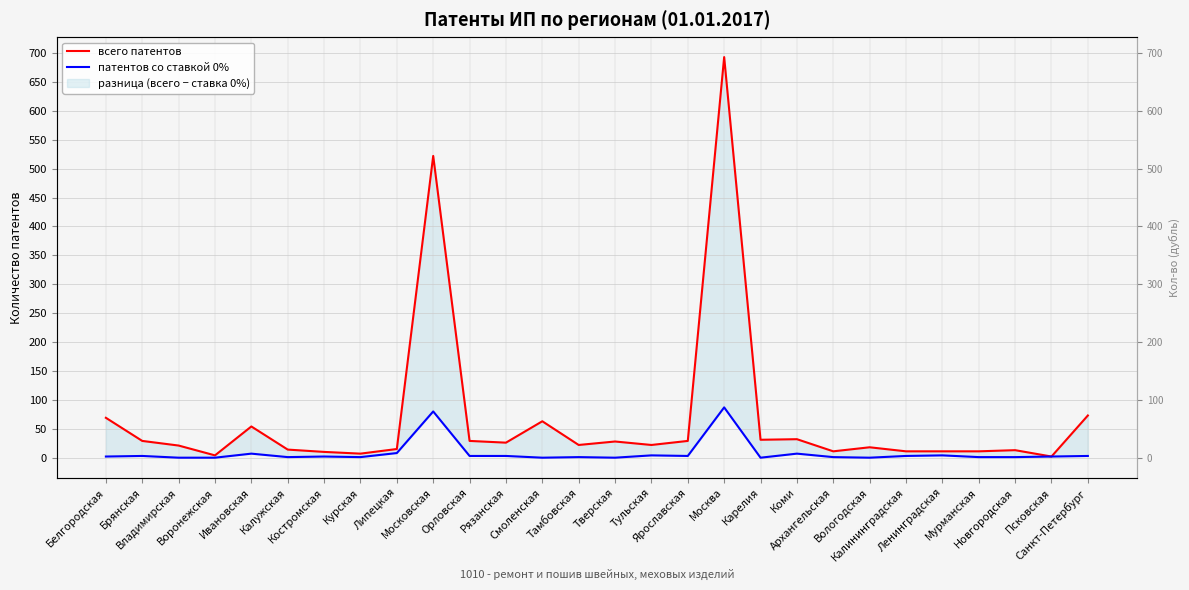

Where is патентов со ставкой 0% nearest to the value 43?

Липецкая